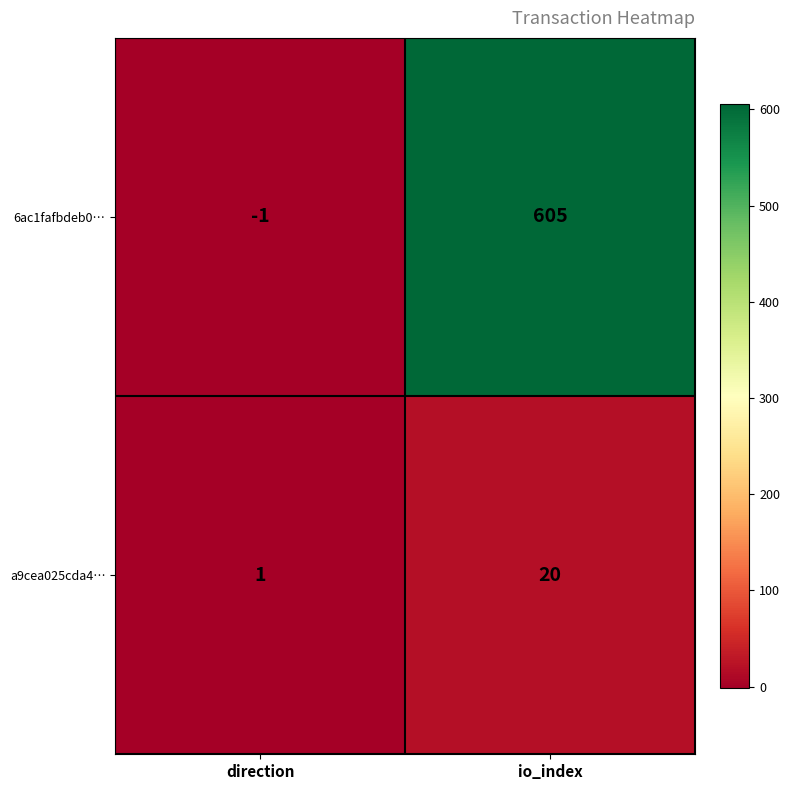

True or false: 6ac1fafbdeb0… has a value of 605 at io_index.

True